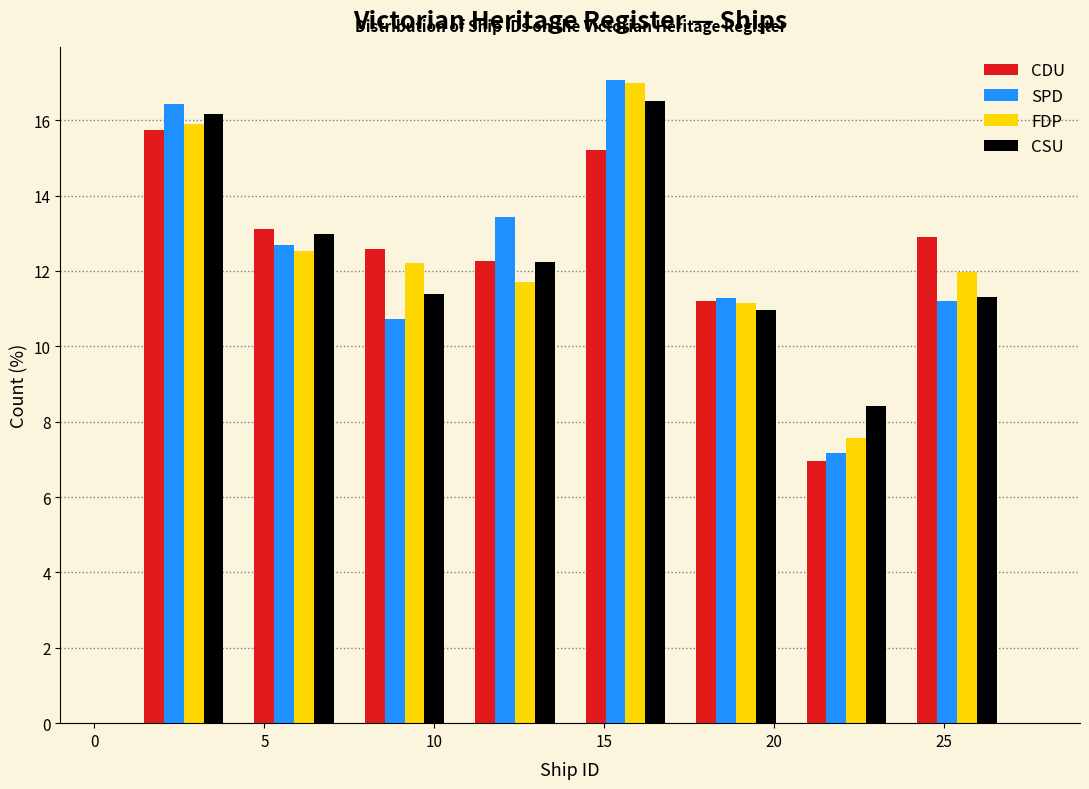

In the CDU series, which range on the x-axis has the tallest bar?

1.00 to 4.25